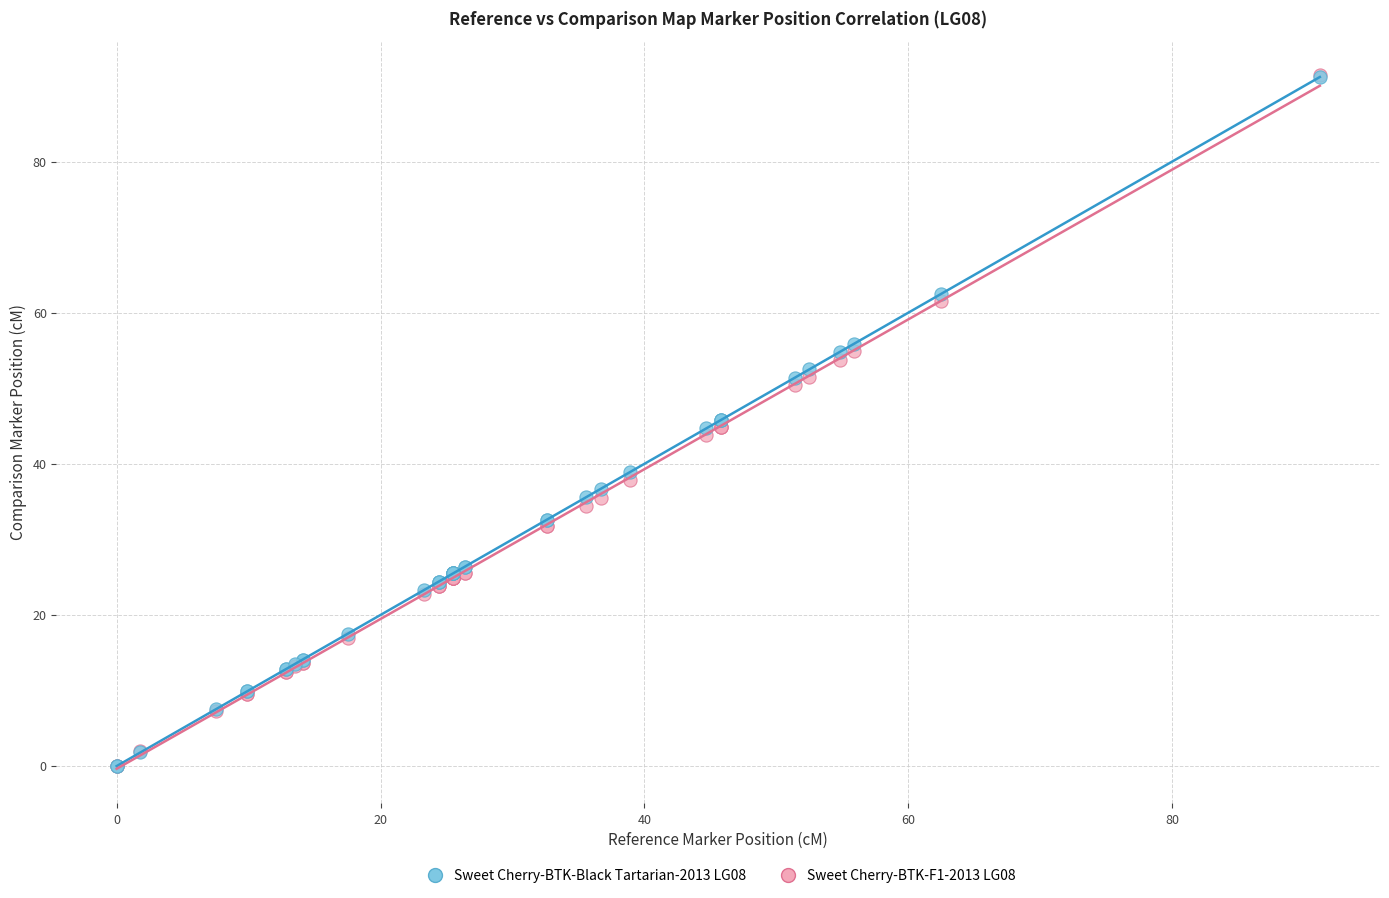

What are all the series names shown in the legend?

Sweet Cherry-BTK-Black Tartarian-2013 LG08, Sweet Cherry-BTK-F1-2013 LG08